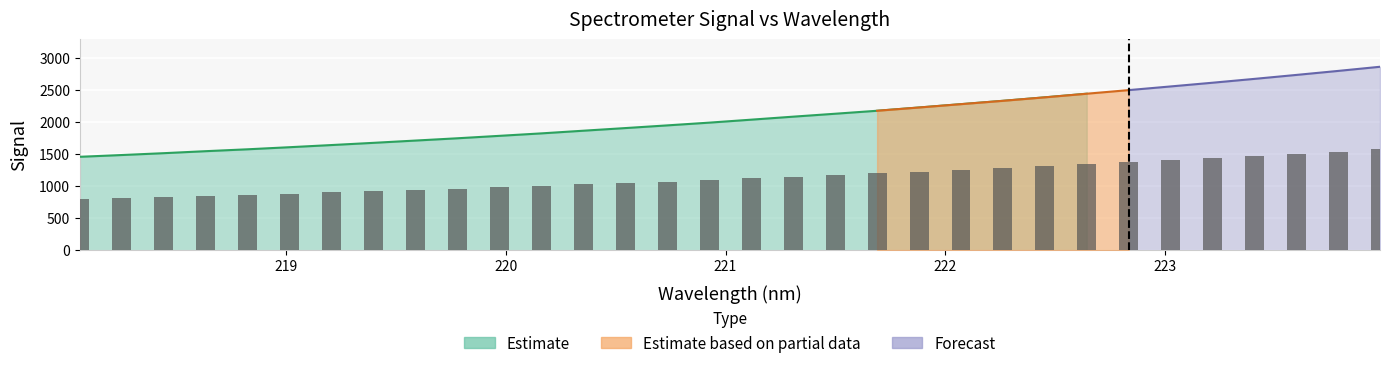

The value at 219.589 is 940.9. True or false?

True